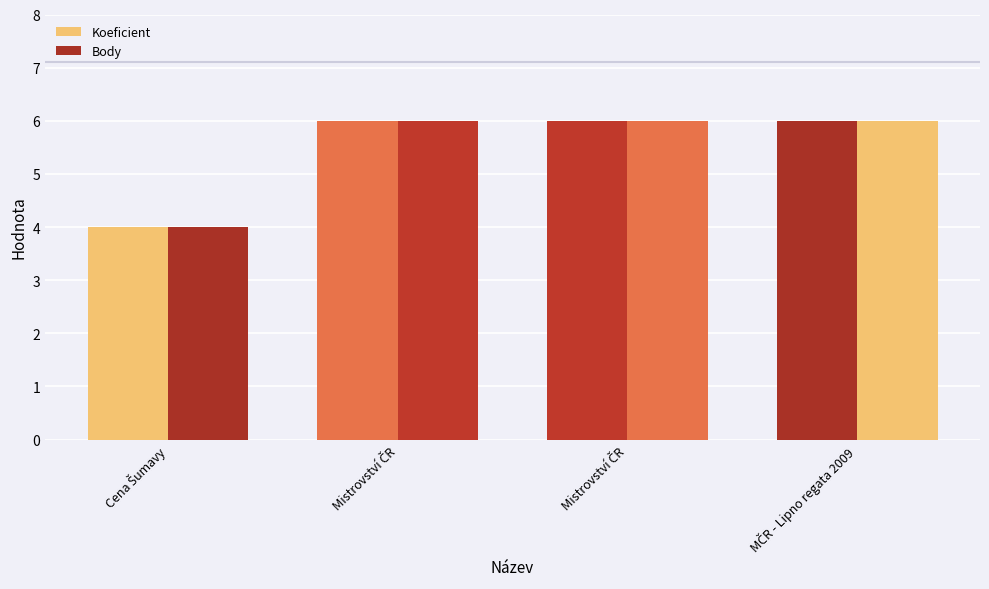

Rank the series at Cena Šumavy from highest to lowest value.

Koeficient, Body